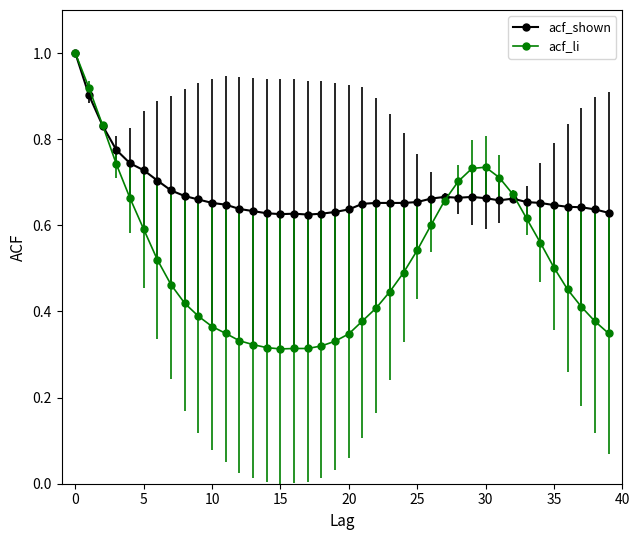

List the series in order of their overall mean, highest first.

acf_shown, acf_li